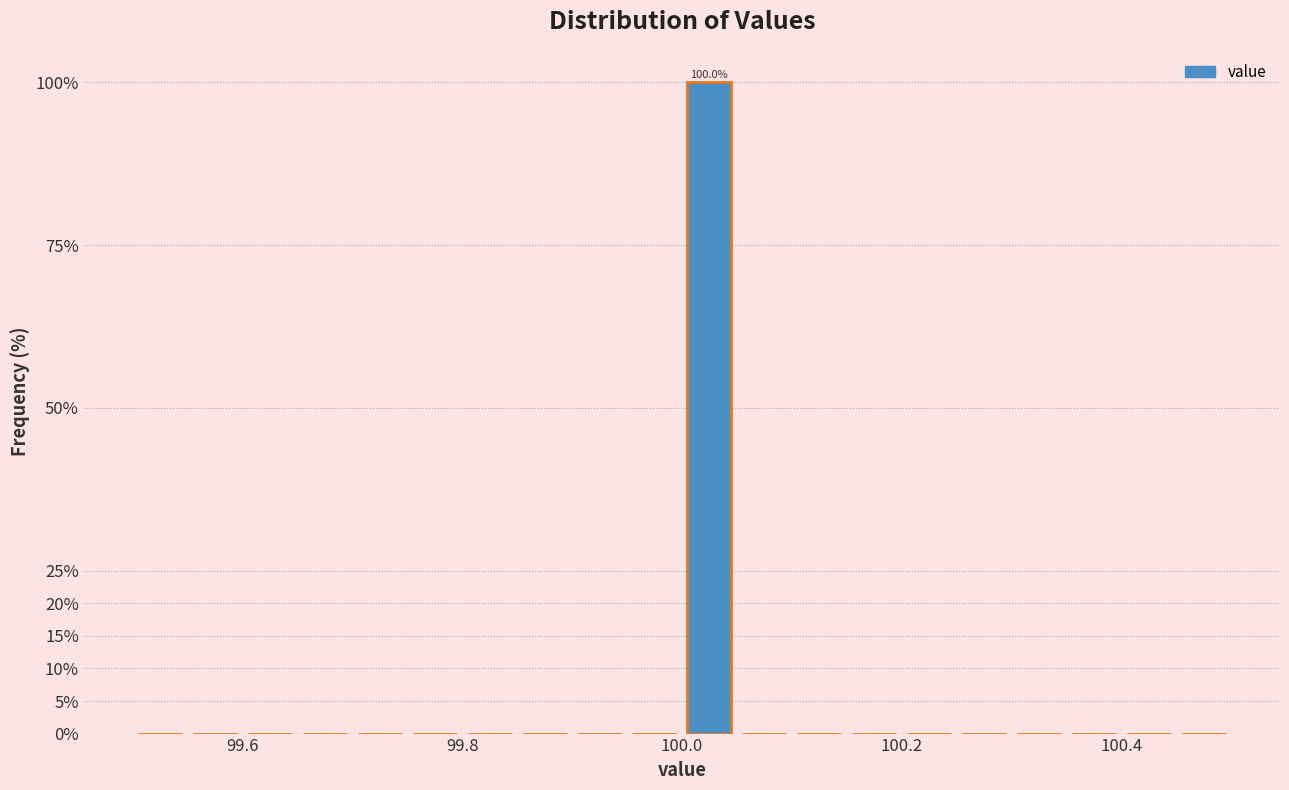

Read against the x-axis, roughly where is the centre of the tallest bar?

100.02